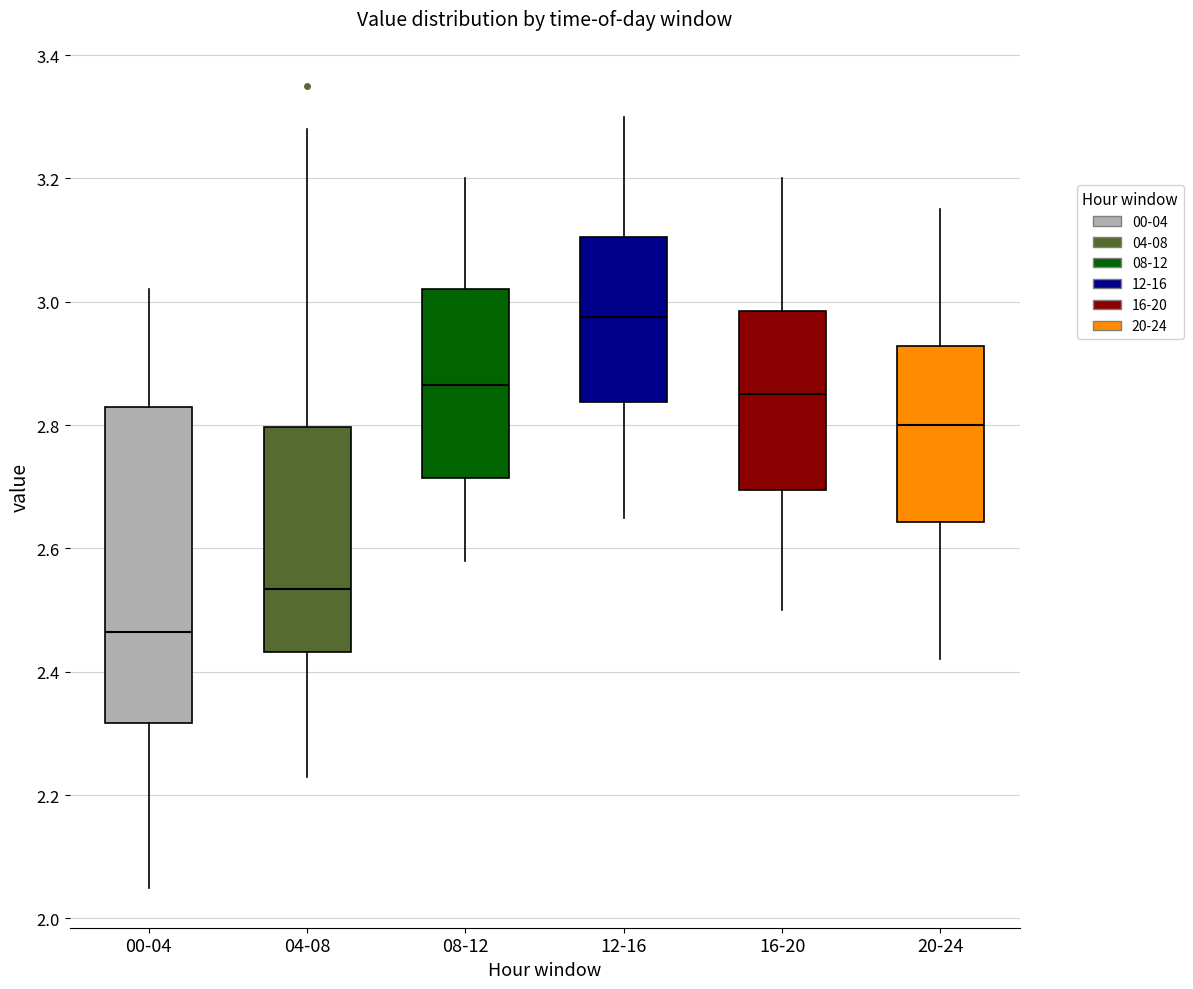

Reading left to right, read every box against the y-axis: the position of its median line, the range the box covers, and the ends of its whiskers. The values are not printed on the chart, so give them approximately, as read against the axis.

00-04: median 2.46, box 2.32 to 2.84, whiskers 2.06 to 3.02
04-08: median 2.54, box 2.44 to 2.80, whiskers 2.24 to 3.28
08-12: median 2.86, box 2.72 to 3.02, whiskers 2.58 to 3.20
12-16: median 2.98, box 2.84 to 3.10, whiskers 2.66 to 3.30
16-20: median 2.86, box 2.70 to 2.98, whiskers 2.50 to 3.20
20-24: median 2.80, box 2.64 to 2.92, whiskers 2.42 to 3.16